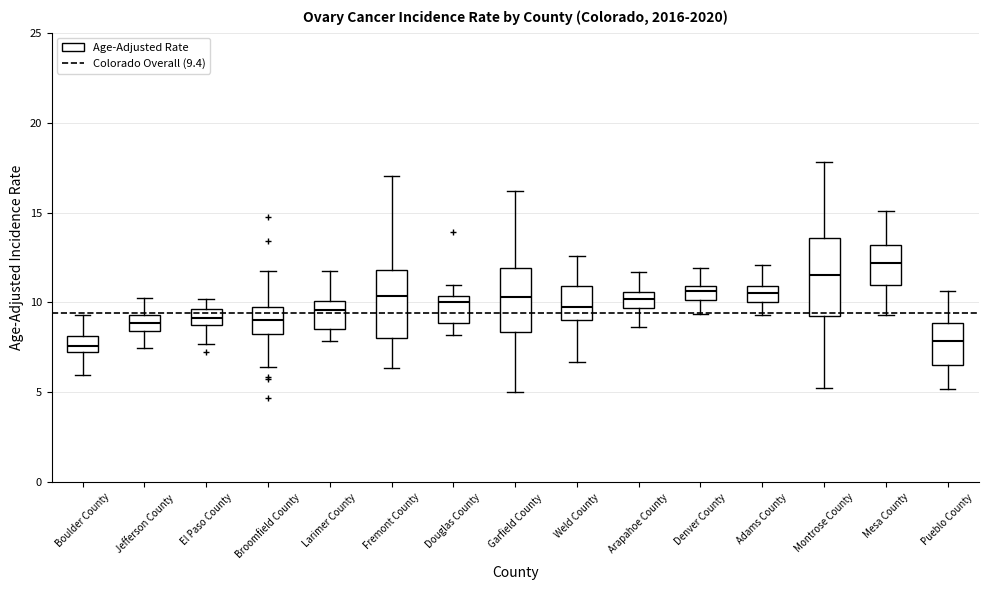

Where is the lower edge of the box for Montrose County on the y-axis? The values are not printed on the chart, so give them approximately, as read against the axis.

9.5